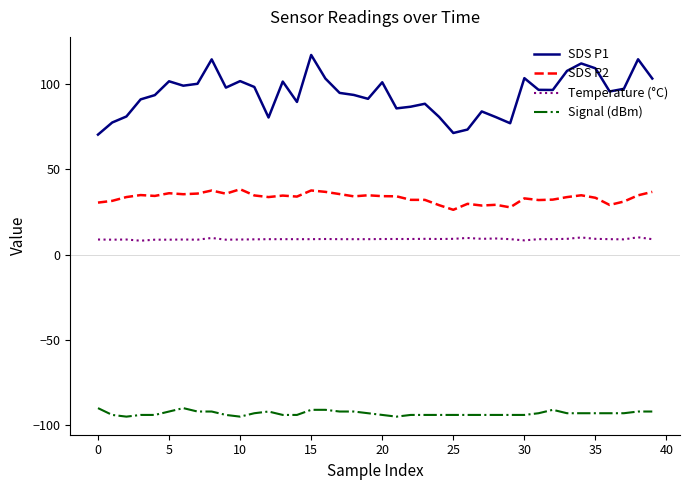

Which series has the largest range (max minus min)?

SDS P1